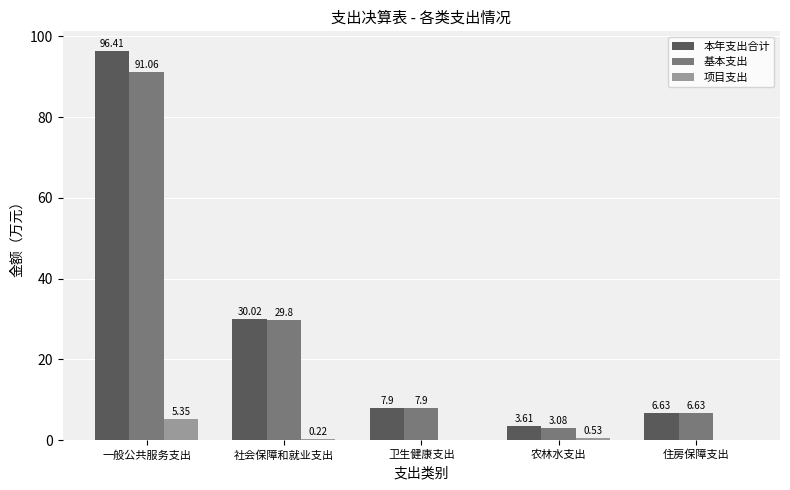

Which series changed the most between 一般公共服务支出 and 社会保障和就业支出?

本年支出合计